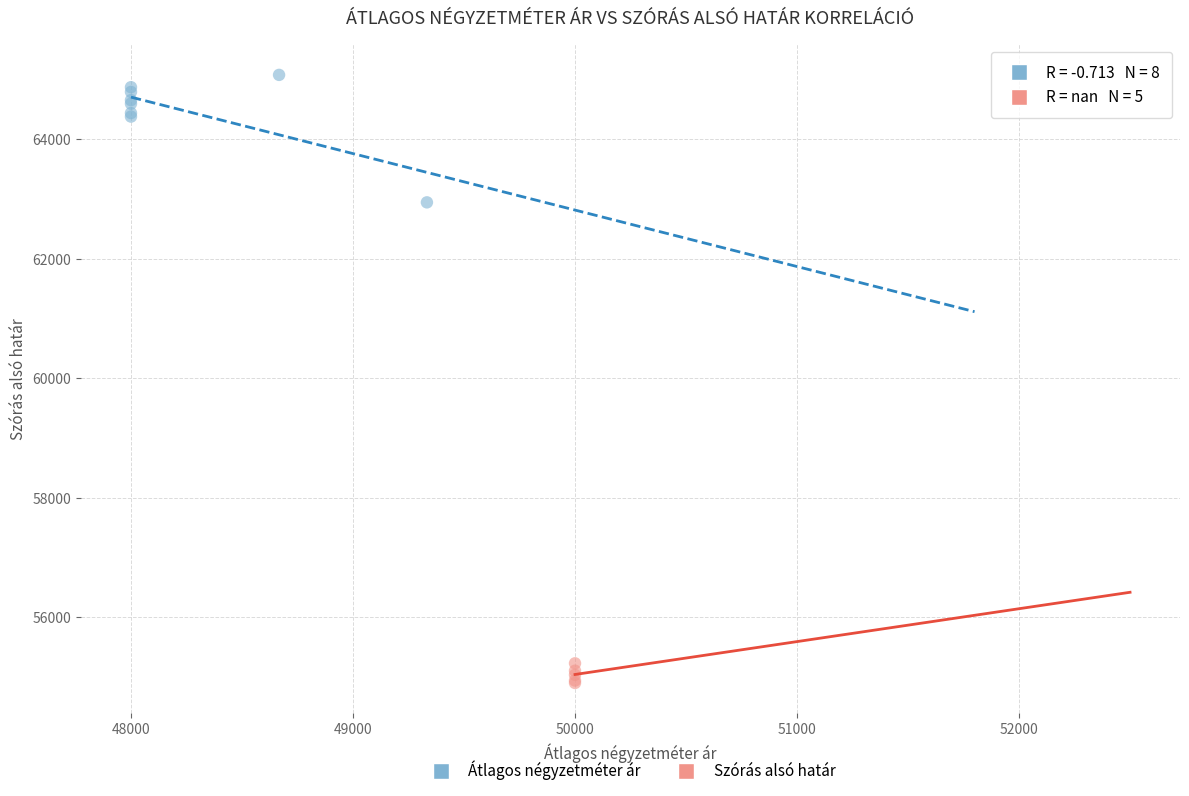

Which series contains the lowest Y value?

Szórás alsó határ